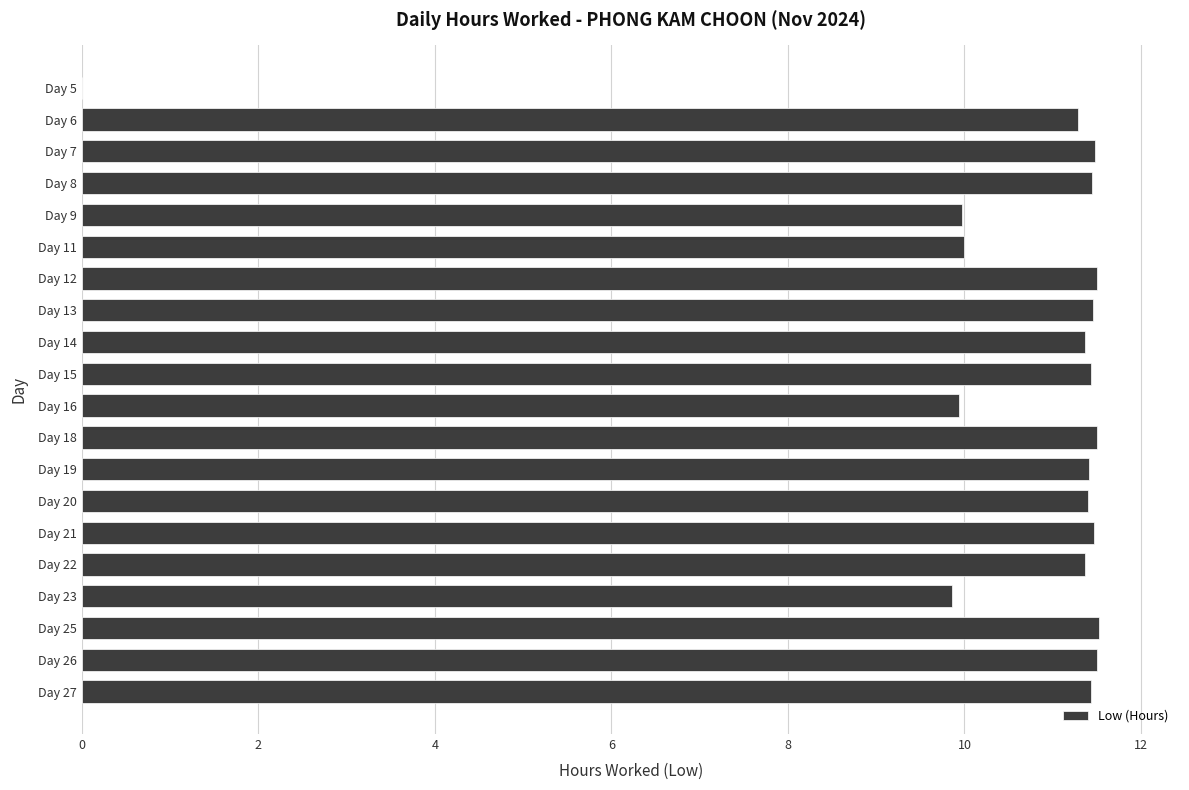

What is the maximum value shown in the chart?

11.5